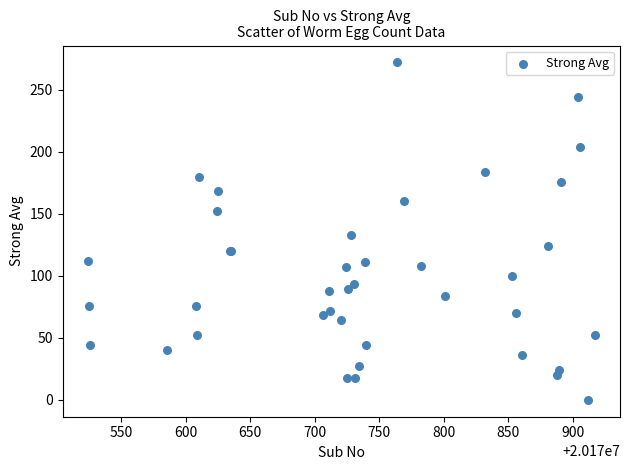

What Y value in the scatter plot is closest to 136?

133